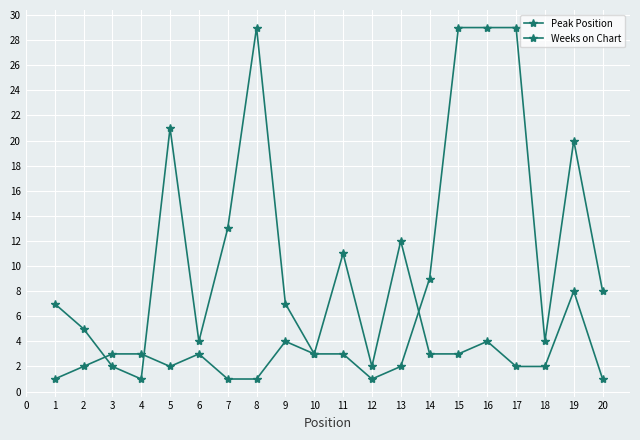

How many lines are shown in the chart?

2